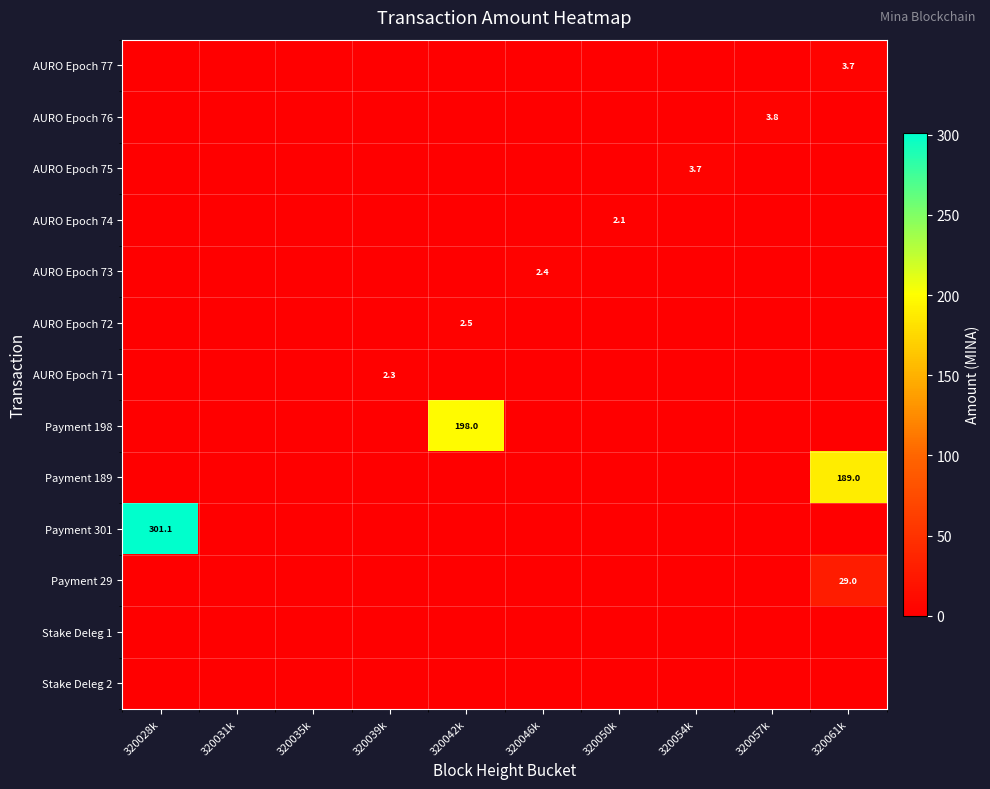

How many distinct data groups are displayed?

13